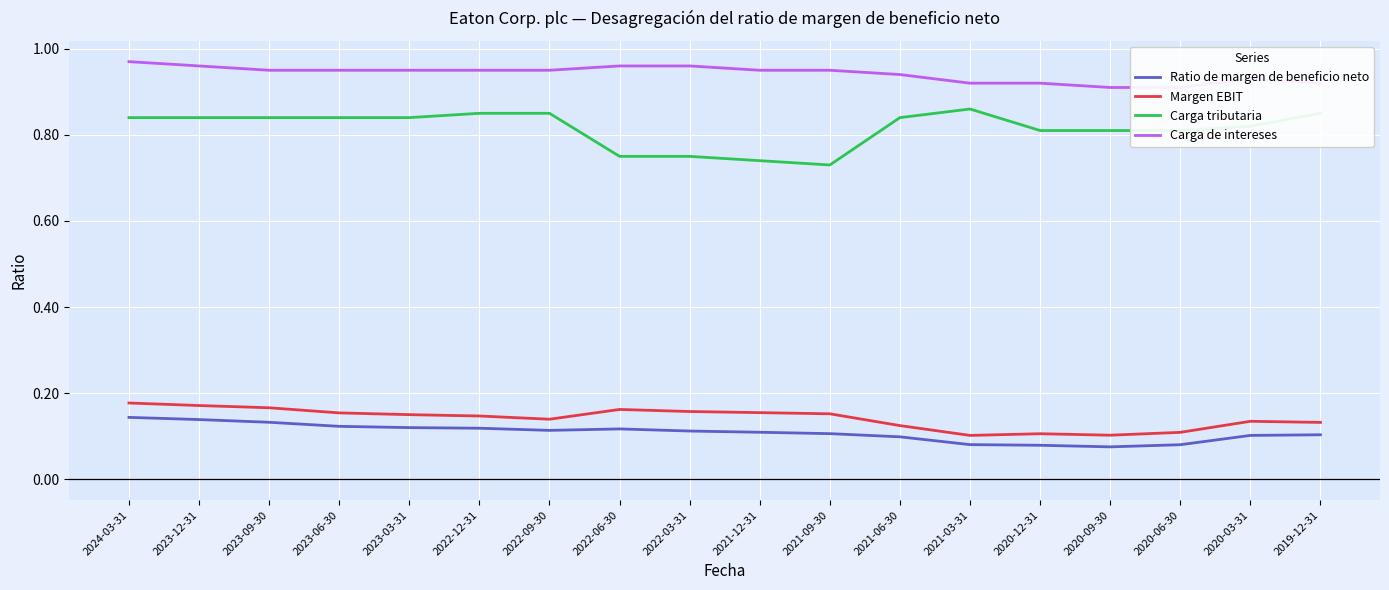

Reading left to right, list all the values displayed in this chart.

Ratio de margen de beneficio neto: 2024-03-31=0.1	2023-12-31=0.1	2023-09-30=0.1	2023-06-30=0.1	2023-03-31=0.1	2022-12-31=0.1	2022-09-30=0.1	2022-06-30=0.1	2022-03-31=0.1	2021-12-31=0.1	2021-09-30=0.1	2021-06-30=0.1	2021-03-31=0.1	2020-12-31=0.1	2020-09-30=0.1	2020-06-30=0.1	2020-03-31=0.1	2019-12-31=0.1
Margen EBIT: 2024-03-31=0.2	2023-12-31=0.2	2023-09-30=0.2	2023-06-30=0.2	2023-03-31=0.2	2022-12-31=0.1	2022-09-30=0.1	2022-06-30=0.2	2022-03-31=0.2	2021-12-31=0.2	2021-09-30=0.2	2021-06-30=0.1	2021-03-31=0.1	2020-12-31=0.1	2020-09-30=0.1	2020-06-30=0.1	2020-03-31=0.1	2019-12-31=0.1
Carga tributaria: 2024-03-31=0.8	2023-12-31=0.8	2023-09-30=0.8	2023-06-30=0.8	2023-03-31=0.8	2022-12-31=0.8	2022-09-30=0.8	2022-06-30=0.8	2022-03-31=0.8	2021-12-31=0.7	2021-09-30=0.7	2021-06-30=0.8	2021-03-31=0.9	2020-12-31=0.8	2020-09-30=0.8	2020-06-30=0.8	2020-03-31=0.8	2019-12-31=0.8
Carga de intereses: 2024-03-31=1.0	2023-12-31=1.0	2023-09-30=0.9	2023-06-30=0.9	2023-03-31=0.9	2022-12-31=0.9	2022-09-30=0.9	2022-06-30=1.0	2022-03-31=1.0	2021-12-31=0.9	2021-09-30=0.9	2021-06-30=0.9	2021-03-31=0.9	2020-12-31=0.9	2020-09-30=0.9	2020-06-30=0.9	2020-03-31=0.9	2019-12-31=0.9